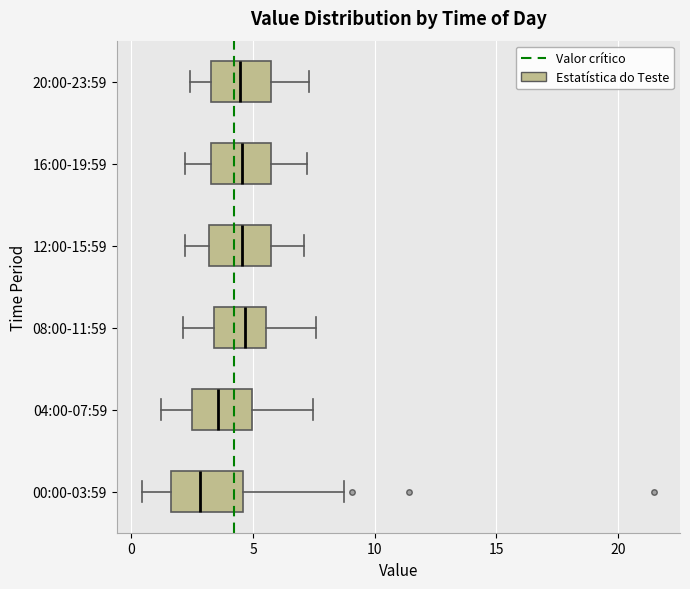

Reading bottom to top, transcribe this box plot: for each box, give where its median line is, the range the box spans, and where its two whiskers end, as read against the x-axis. The values are not printed on the chart, so give them approximately, as read against the axis.

00:00-03:59: median 3.0, box 1.5 to 4.5, whiskers 0.5 to 9.0
04:00-07:59: median 3.5, box 2.5 to 5.0, whiskers 1.0 to 7.5
08:00-11:59: median 4.5, box 3.5 to 5.5, whiskers 2.0 to 7.5
12:00-15:59: median 4.5, box 3.0 to 5.5, whiskers 2.0 to 7.0
16:00-19:59: median 4.5, box 3.5 to 5.5, whiskers 2.0 to 7.0
20:00-23:59: median 4.5, box 3.5 to 5.5, whiskers 2.5 to 7.5